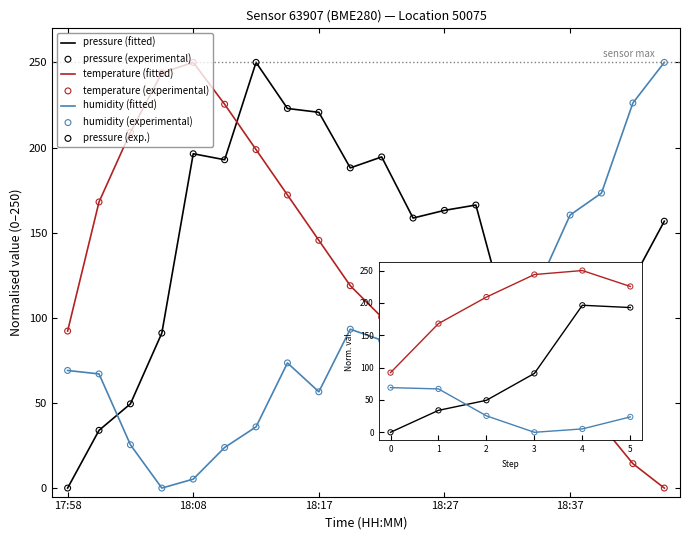

What is the difference between the maximum and minimum values in the temperature (fitted) series?

250.0